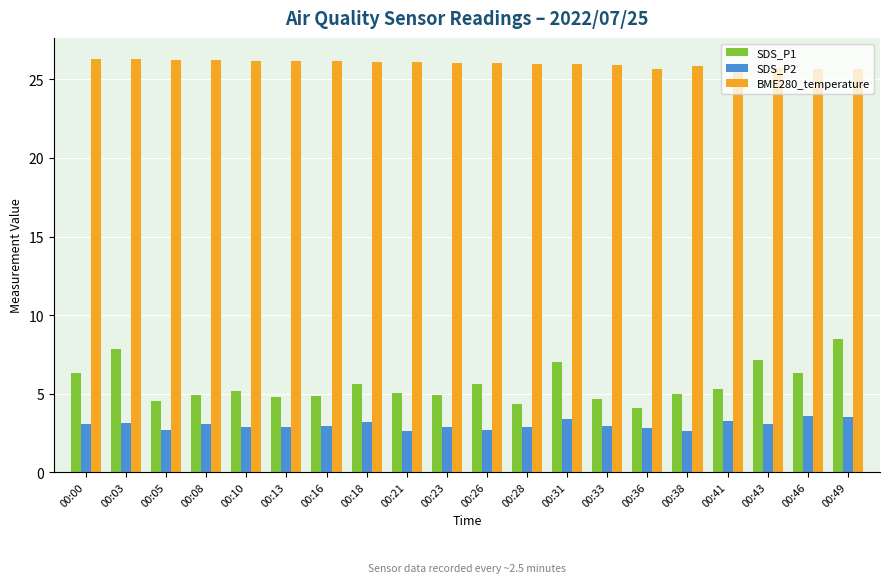

What is the difference between the maximum and minimum values in the SDS_P1 series?

4.4